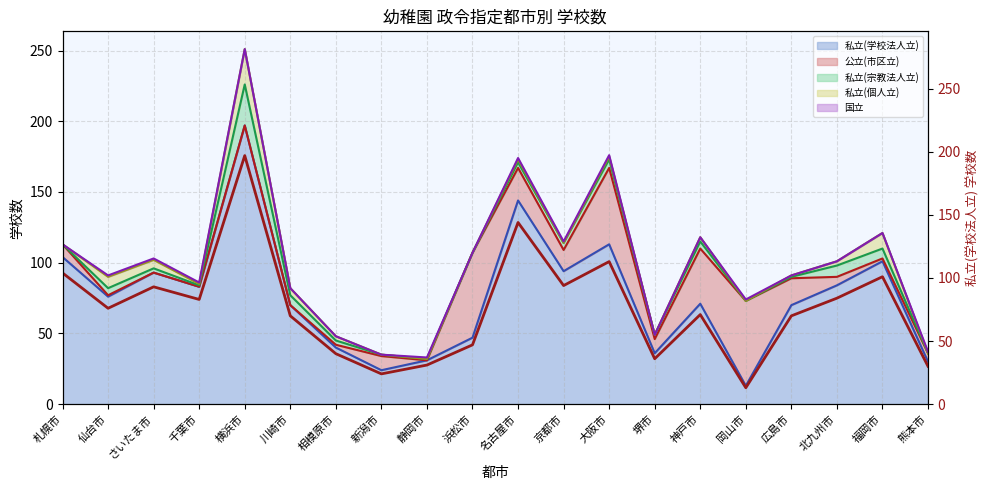

The value at 千葉市 is 44. True or false?

False